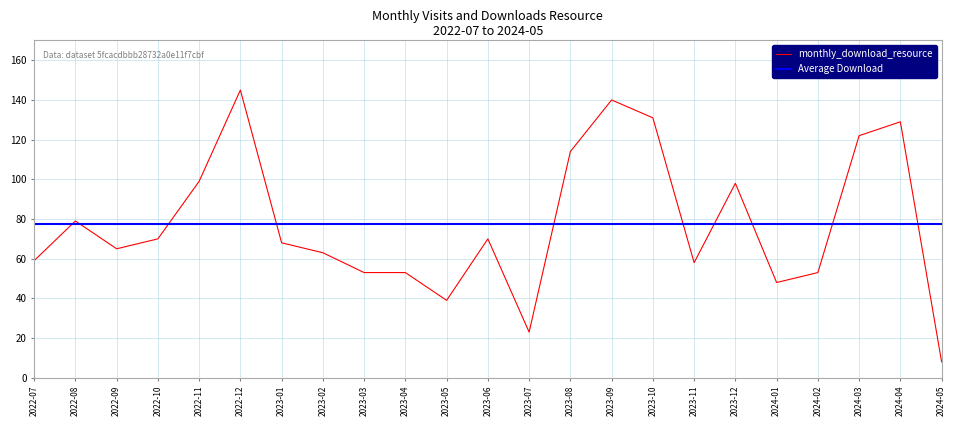

What is the sum of the values at 2023-09 and 2022-12?

285